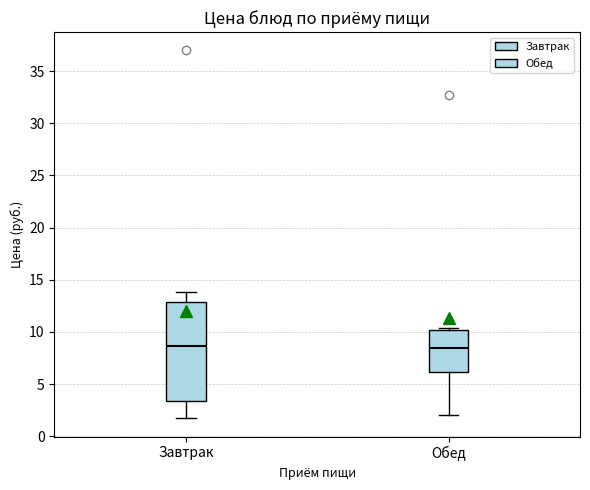

Reading left to right, transcribe this box plot: for each box, give where its median line is, the range the box spans, and where its two whiskers end, as read against the y-axis. The values are not printed on the chart, so give them approximately, as read against the axis.

Завтрак: median 8.5, box 3.5 to 13.0, whiskers 1.5 to 14.0
Обед: median 8.5, box 6.0 to 10.0, whiskers 2.0 to 10.5